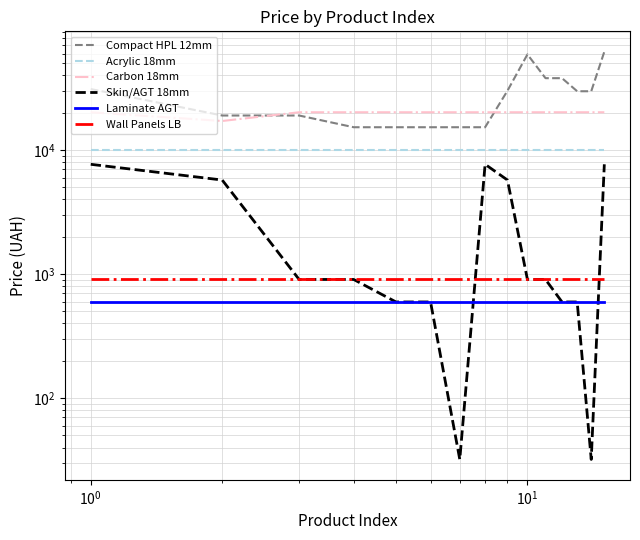

What is the maximum value shown in the chart?

62116.9